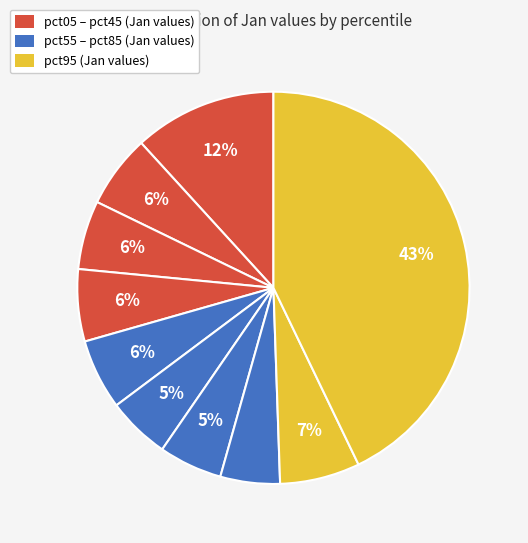

To the nearest percent, what is the average slice percentage?

10%